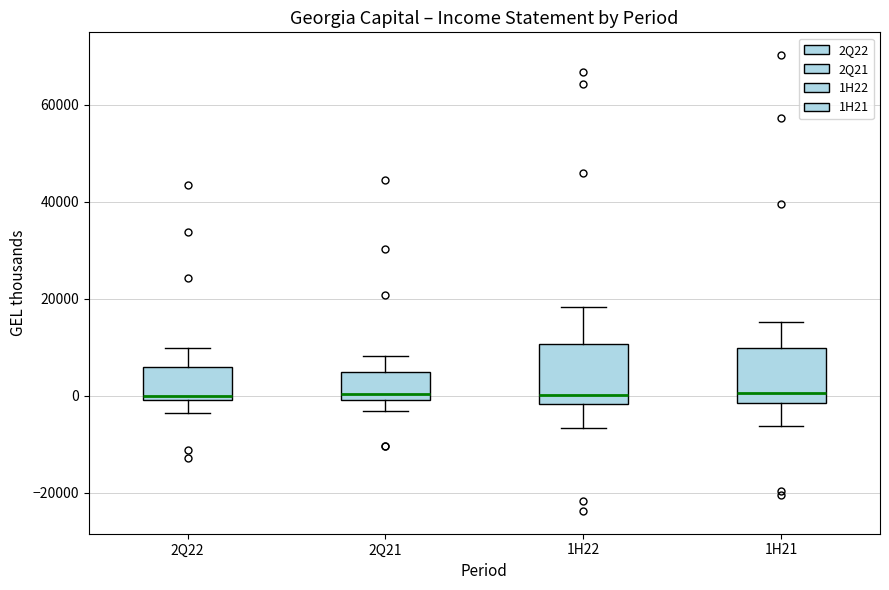

Reading left to right, read every box against the y-axis: the position of its median line, the range the box covers, and the ends of its whiskers. The values are not printed on the chart, so give them approximately, as read against the axis.

2Q22: median 0 (just above the box's lower edge), box 0 to 6000, whiskers -4000 to 10000
2Q21: median 0 (just above the box's lower edge), box 0 to 4000, whiskers -4000 to 8000
1H22: median 0, box -2000 to 10000, whiskers -6000 to 18000
1H21: median 0, box -2000 to 10000, whiskers -6000 to 16000